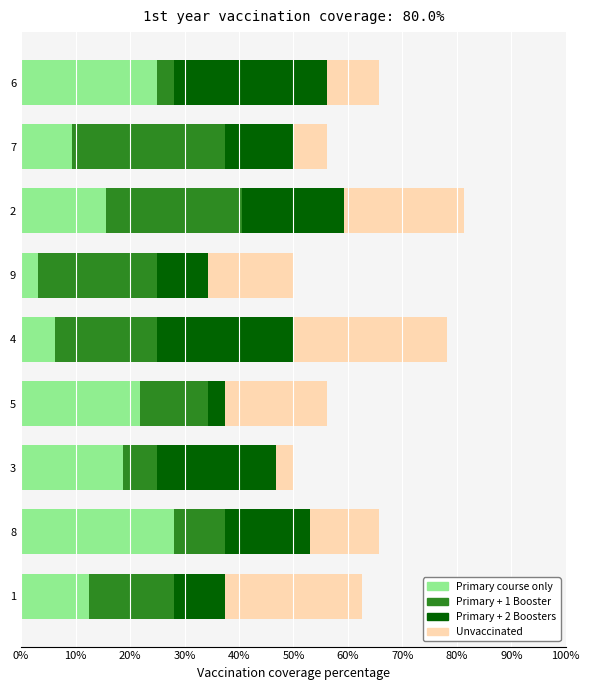

What is the total value across all series at 6?

65.6